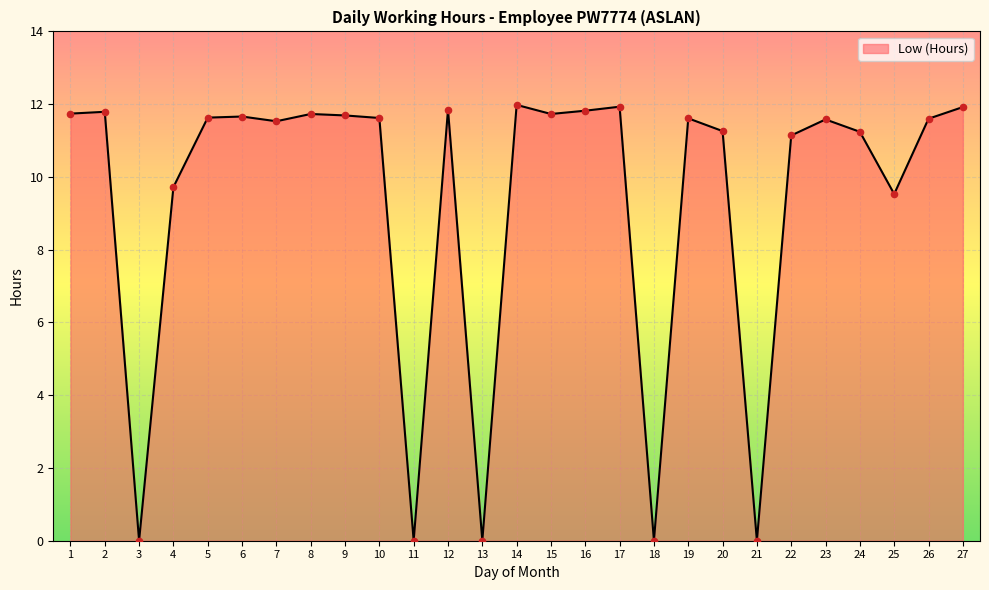

Between 11 and 10, which is larger?

10